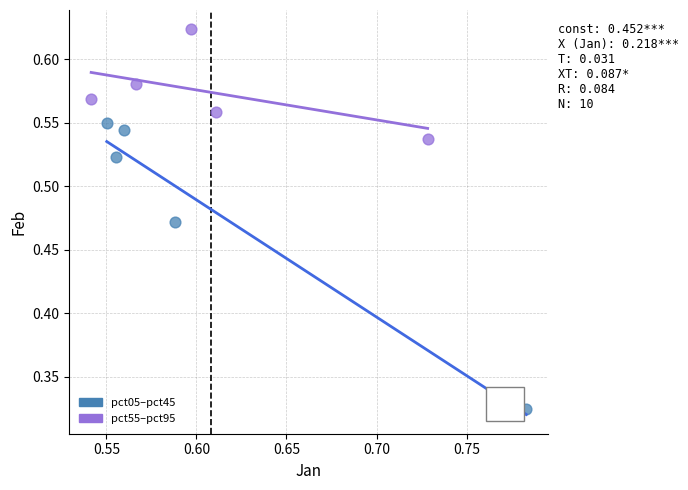

Which series has the largest Y range (max minus min)?

pct05–pct45